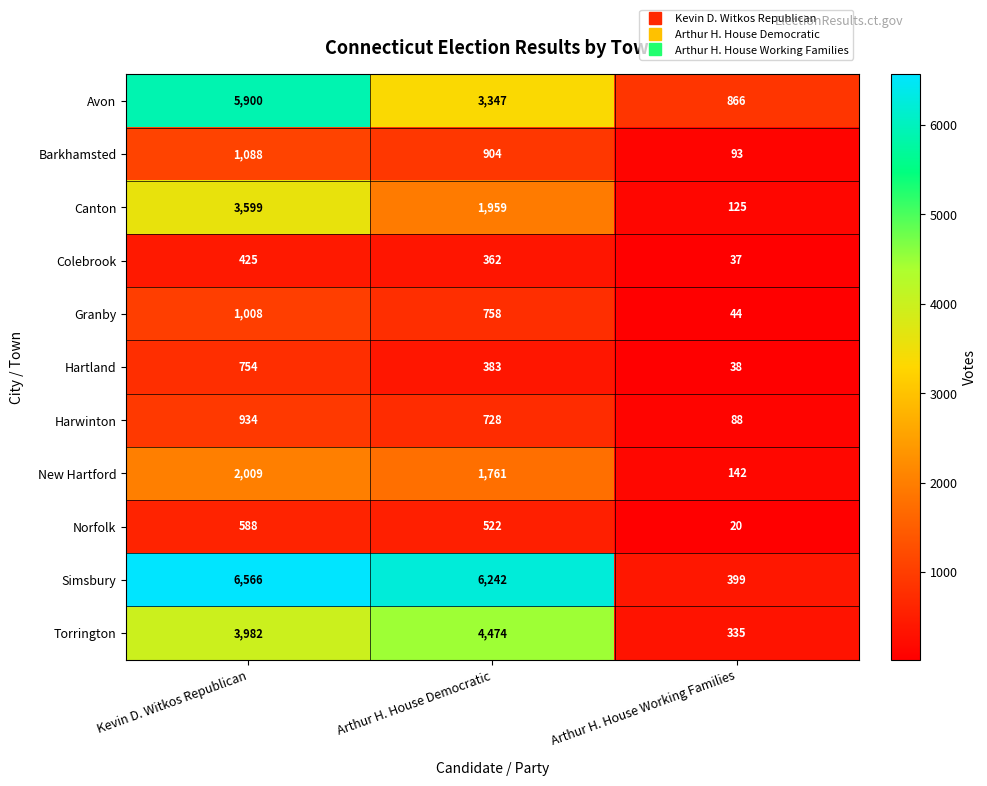

Is it true that Simsbury equals 3482 at Arthur H. House Democratic?

False